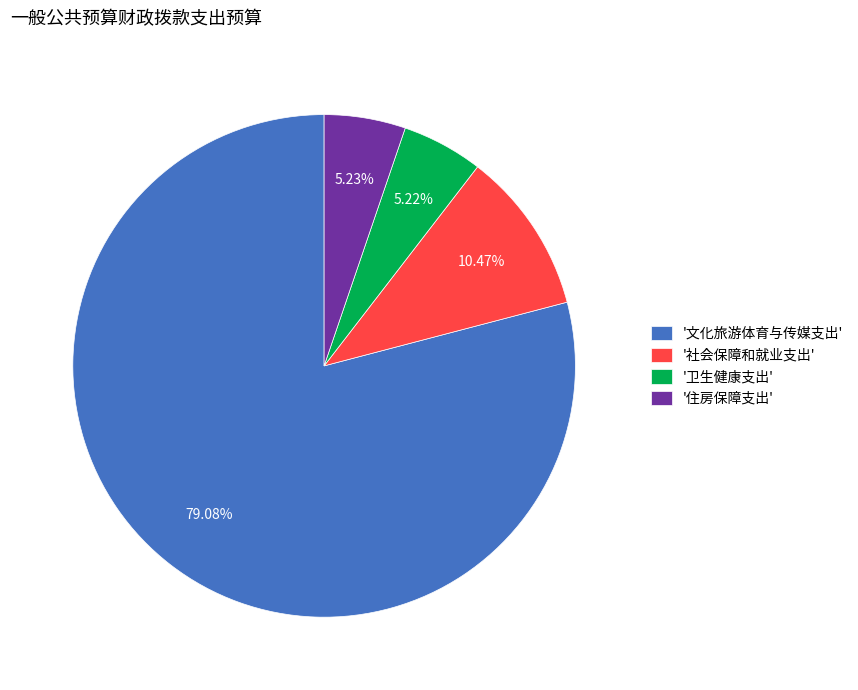

Combined, do '住房保障支出' and '文化旅游体育与传媒支出' account for over 50%?

Yes